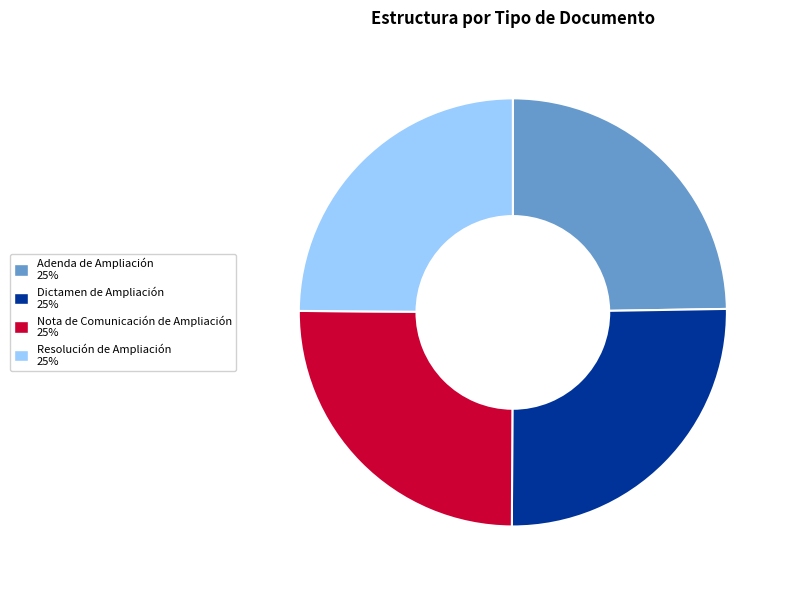

The Adenda de Ampliación slice represents 25% of the pie. True or false?

True